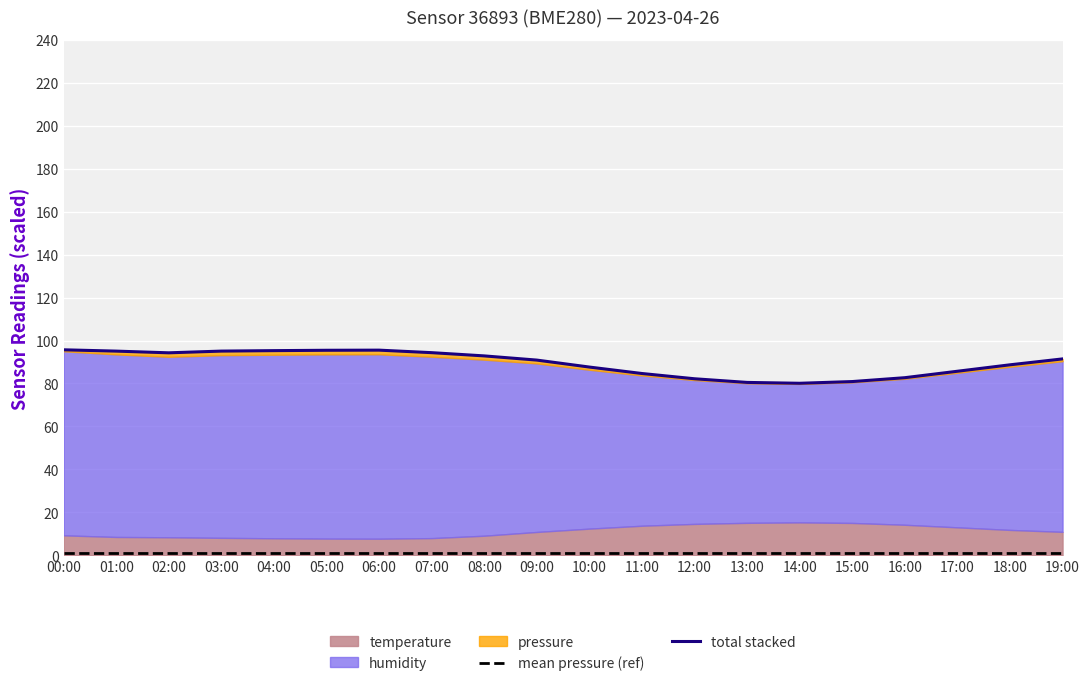

At which label is total stacked closest to 87?

10:00